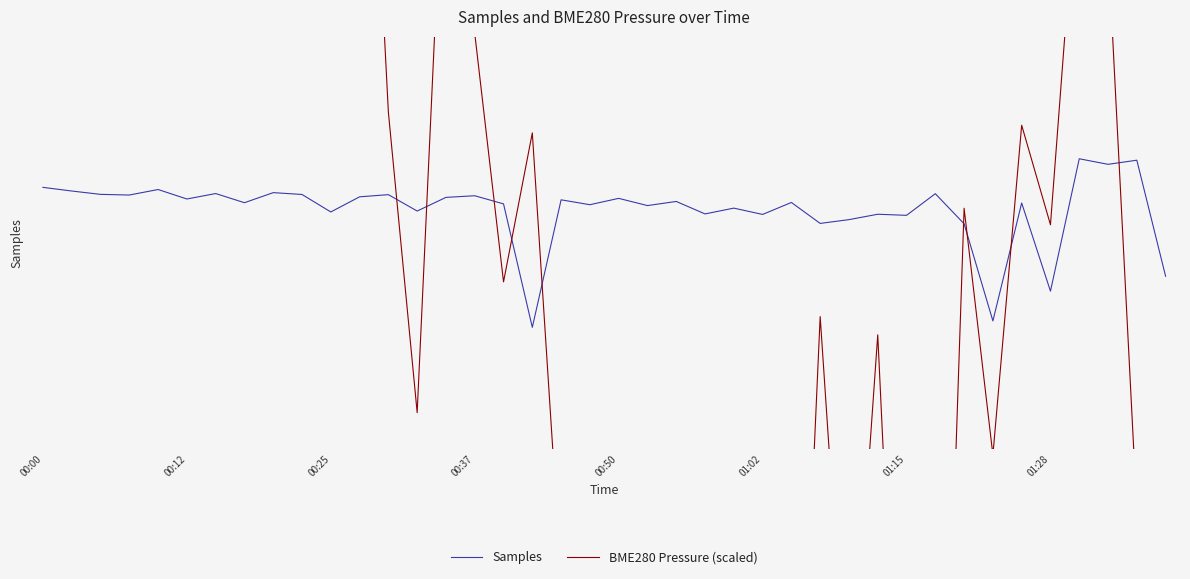

How many lines are shown in the chart?

2